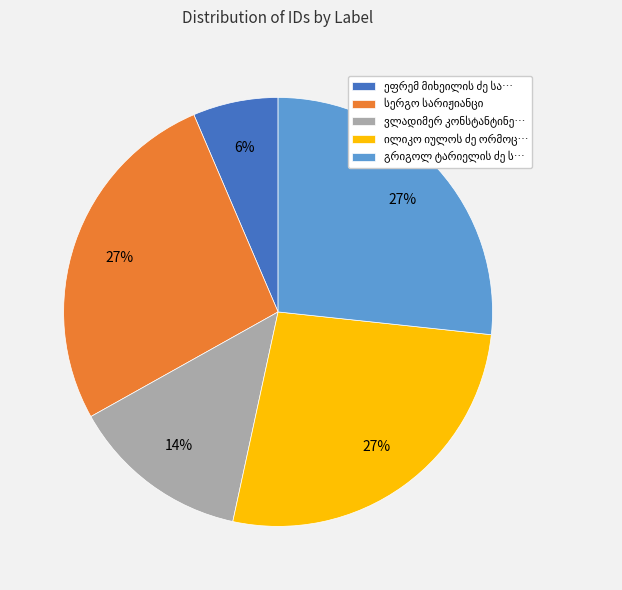

To the nearest percent, what is the average slice percentage?

20%